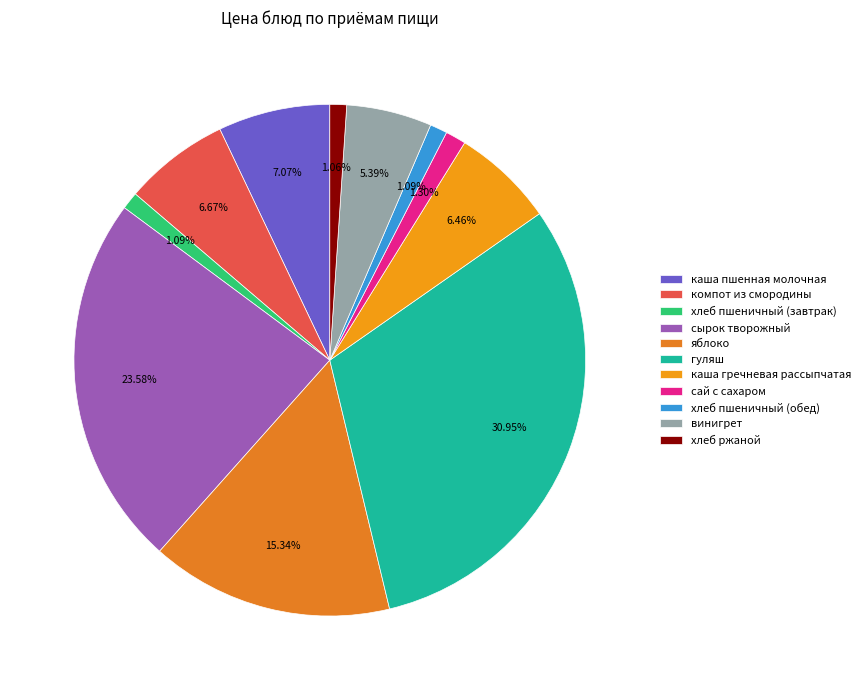

Is it true that винигрет is 5% of the pie?

True